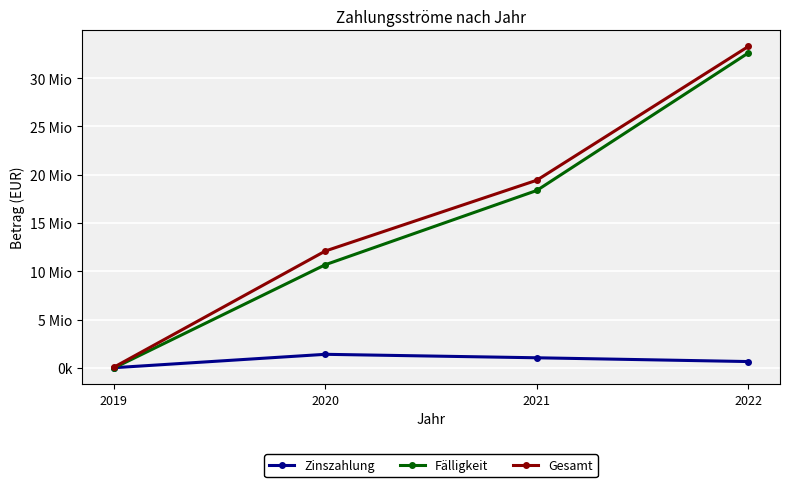

Does the chart have visible grid lines?

Yes